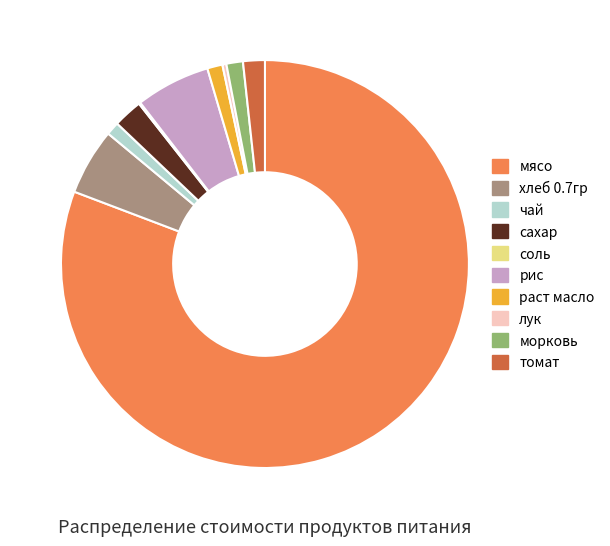

Which category has the biggest portion of the pie?

мясо